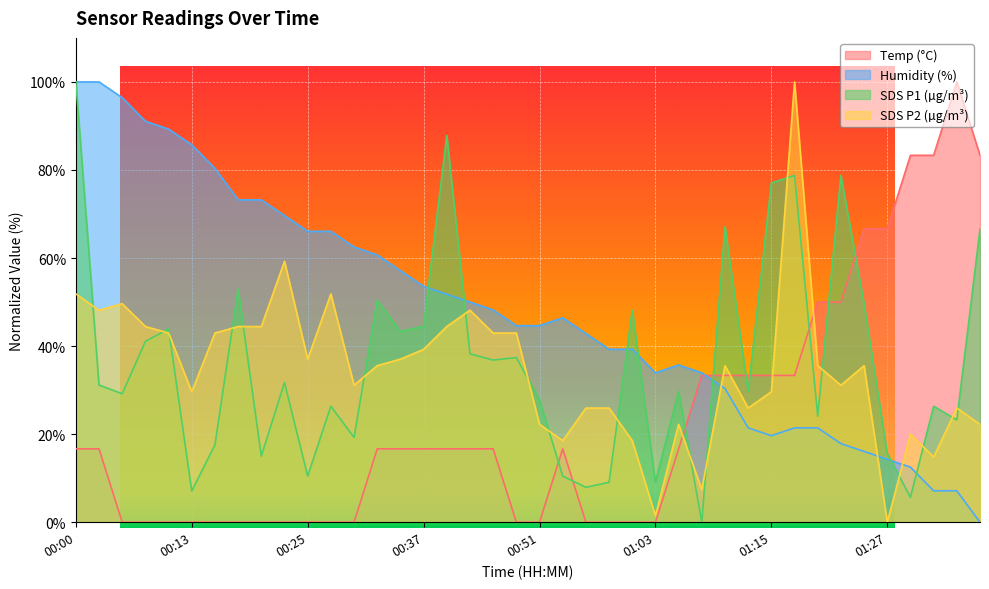

How many interior local valleys does the SDS_P1 series have?

14